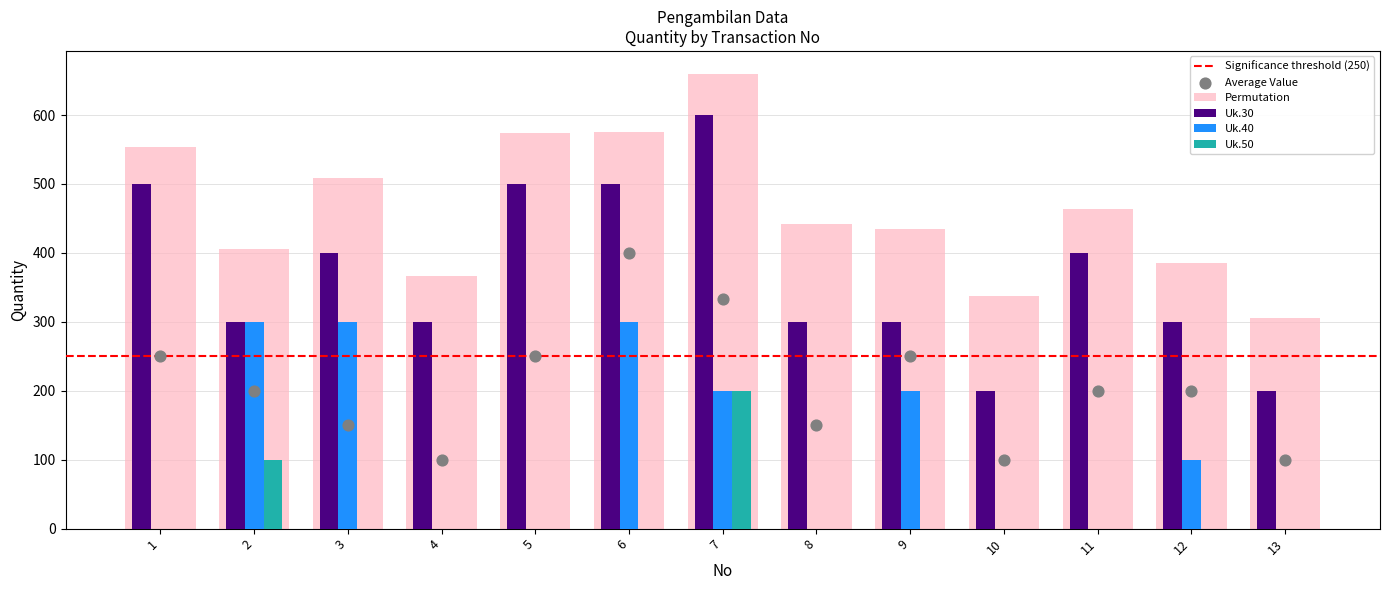

Is the value of Uk.40 at 4 greater than the value of Uk.50 at 5?

No